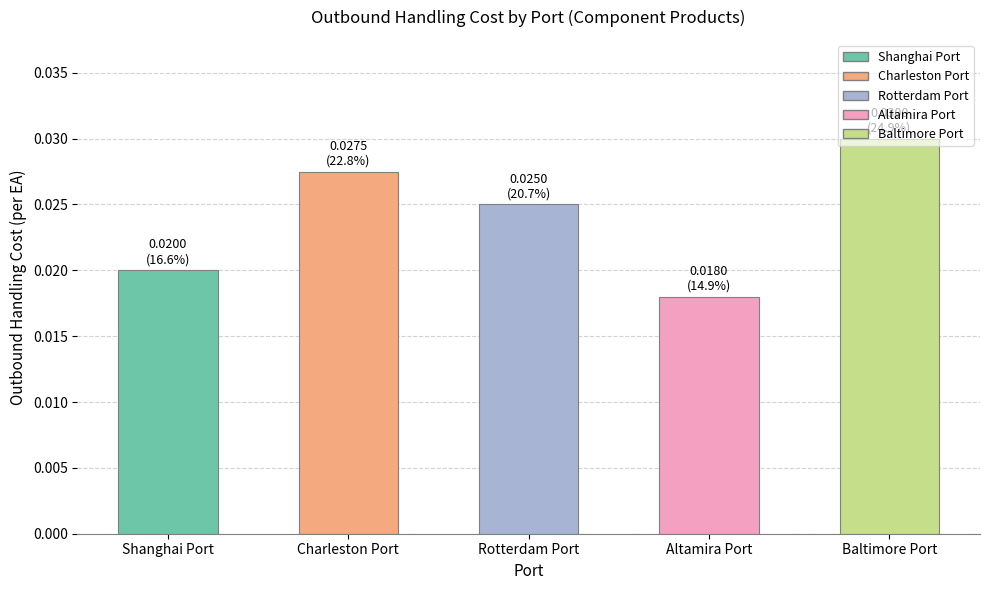

How many values are between 0 and 1?

5